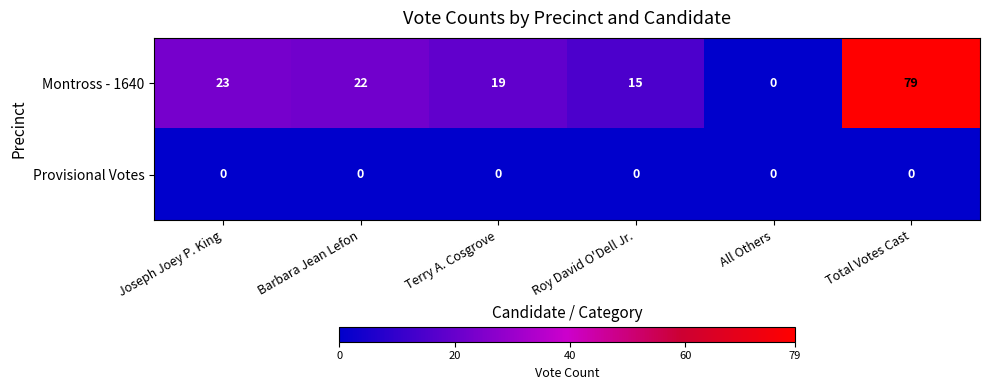

Reading right to left, list all the values displayed in this chart.

Montross - 1640: Total Votes Cast=79	All Others=0	Roy David O'Dell Jr.=15	Terry A. Cosgrove=19	Barbara Jean Lefon=22	Joseph Joey P. King=23
Provisional Votes: Total Votes Cast=0	All Others=0	Roy David O'Dell Jr.=0	Terry A. Cosgrove=0	Barbara Jean Lefon=0	Joseph Joey P. King=0